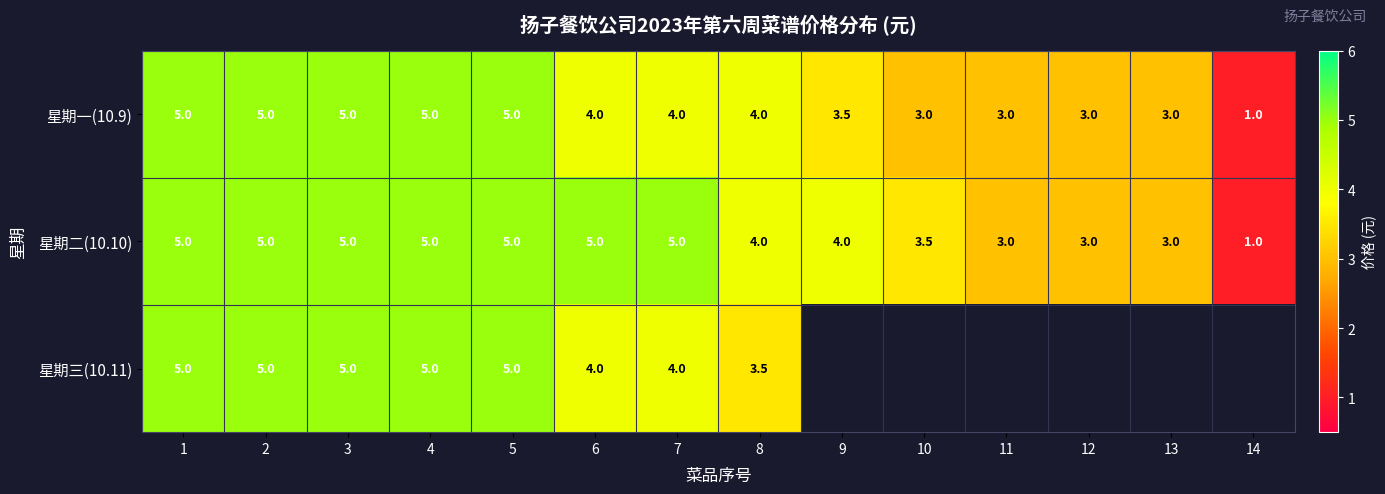

The value of 星期一(10.9) at 7 is 2.5. True or false?

False